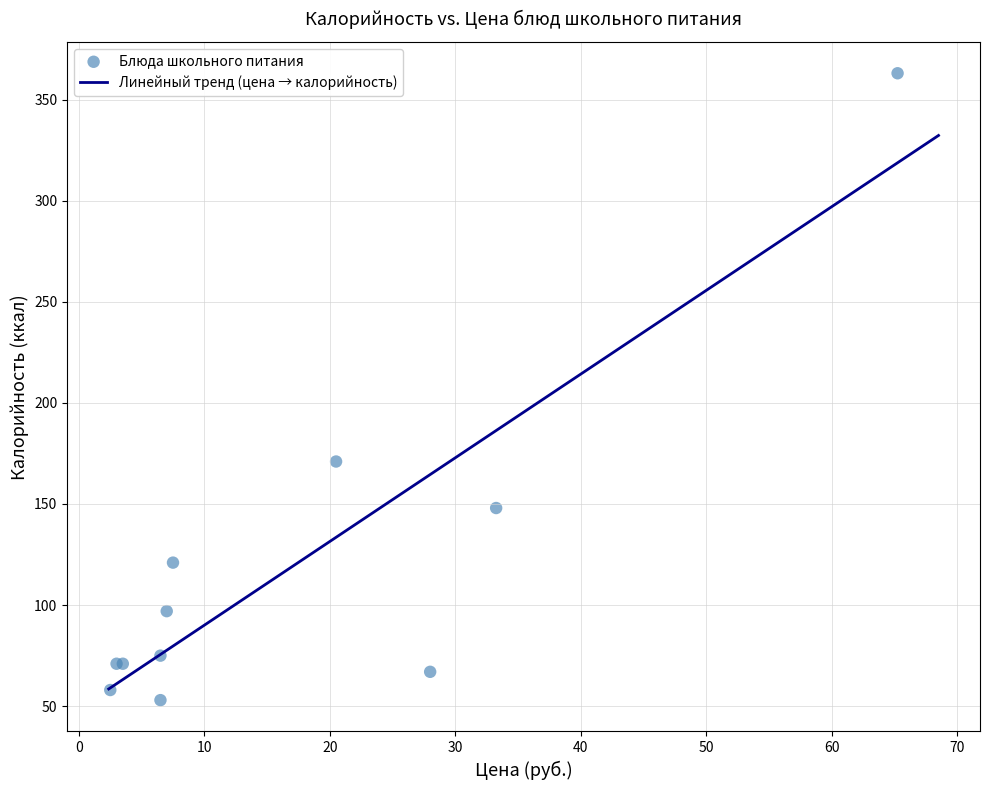

What Y value in the scatter plot is closest to 208?

171